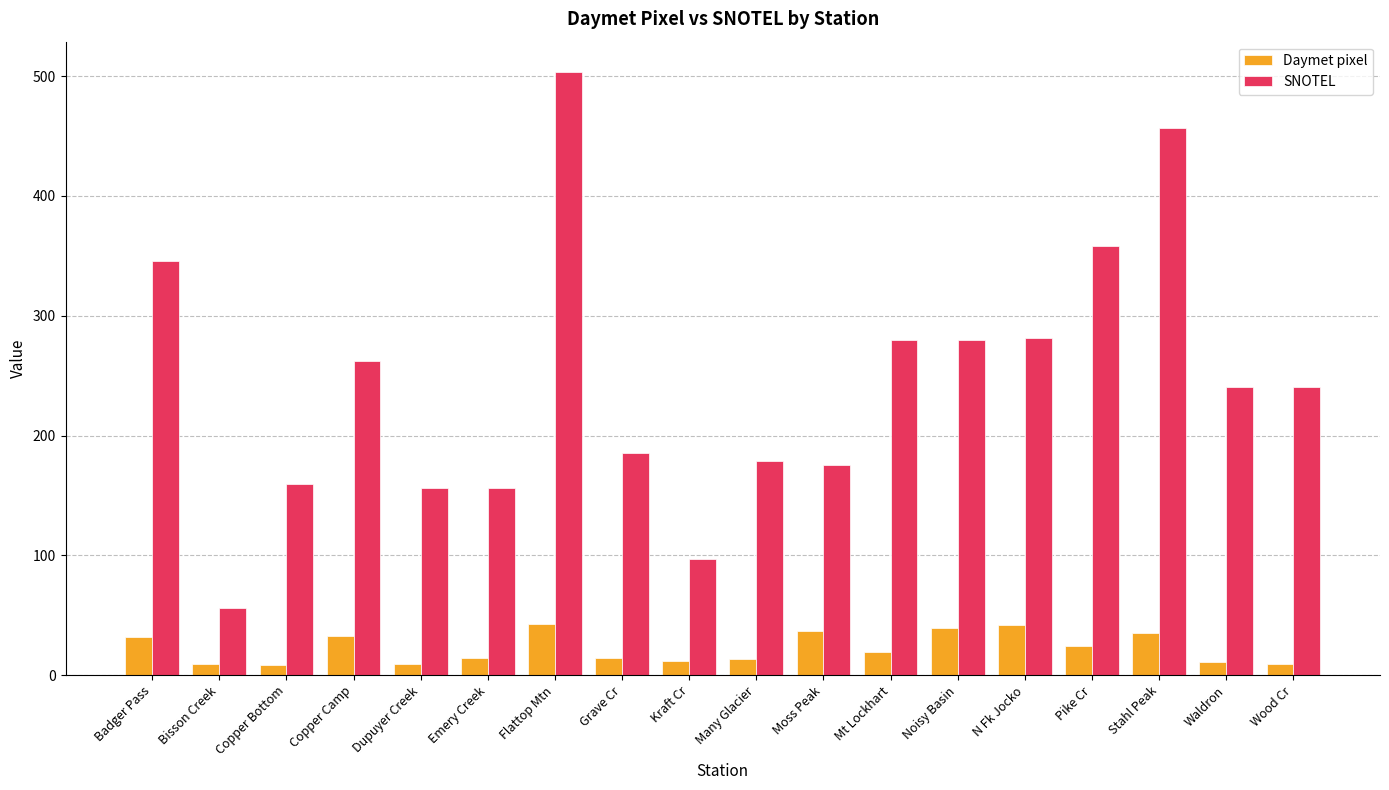

At which category is the sum across all series the highest?

Flattop Mtn